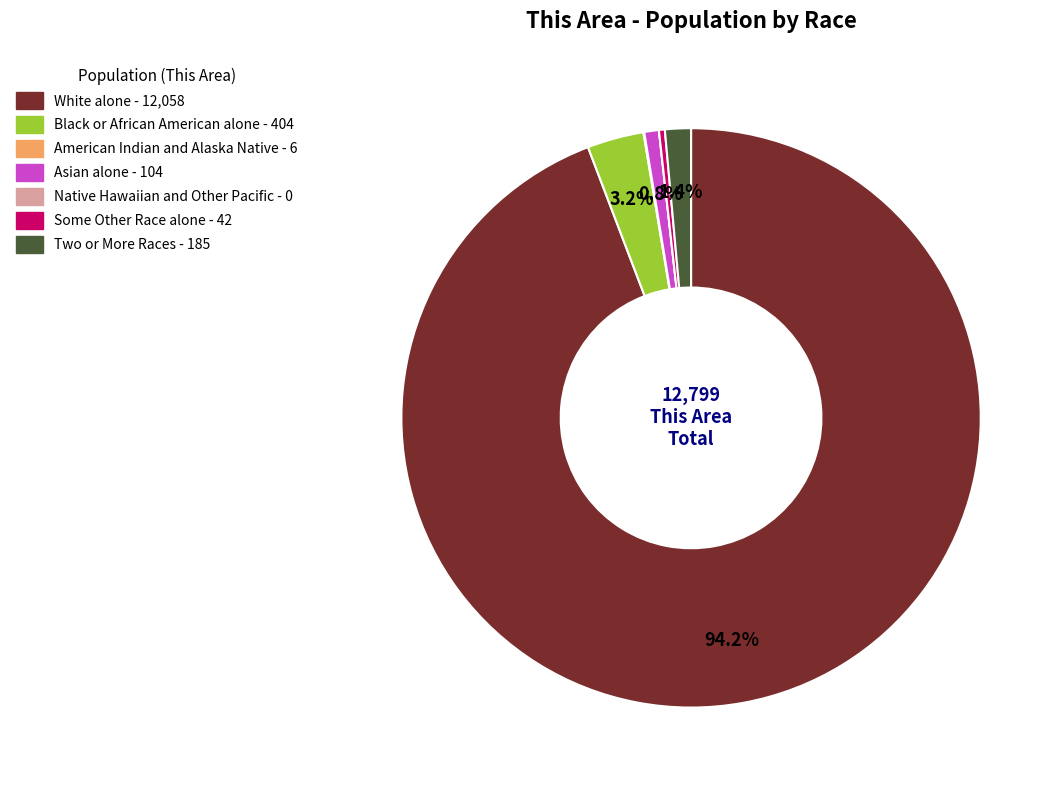

Which slice represents more than half of the pie?

White alone